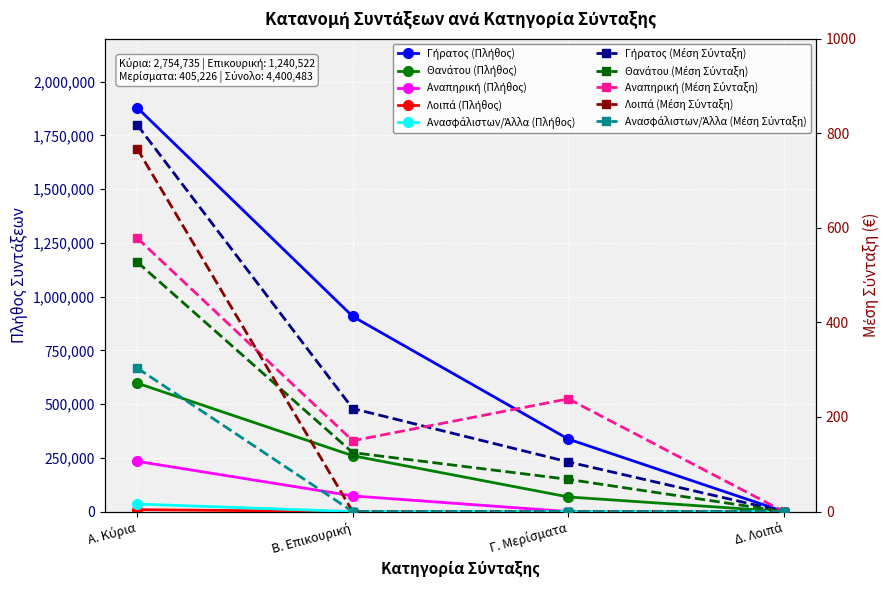

How many Θανάτου values are between 68024 and 597568?

3